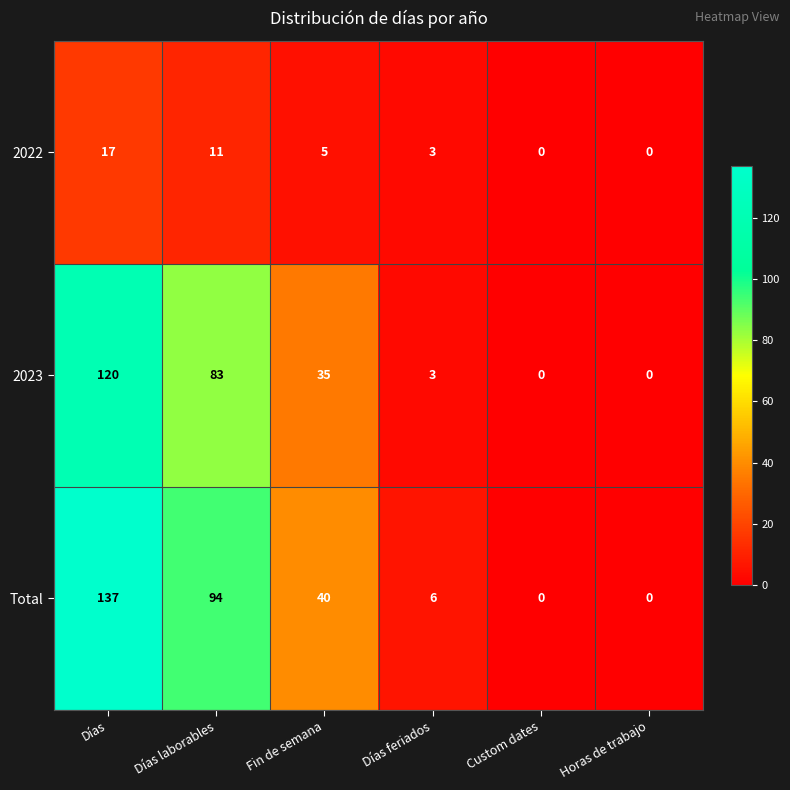

How many 2022 values are between 0 and 11?

5